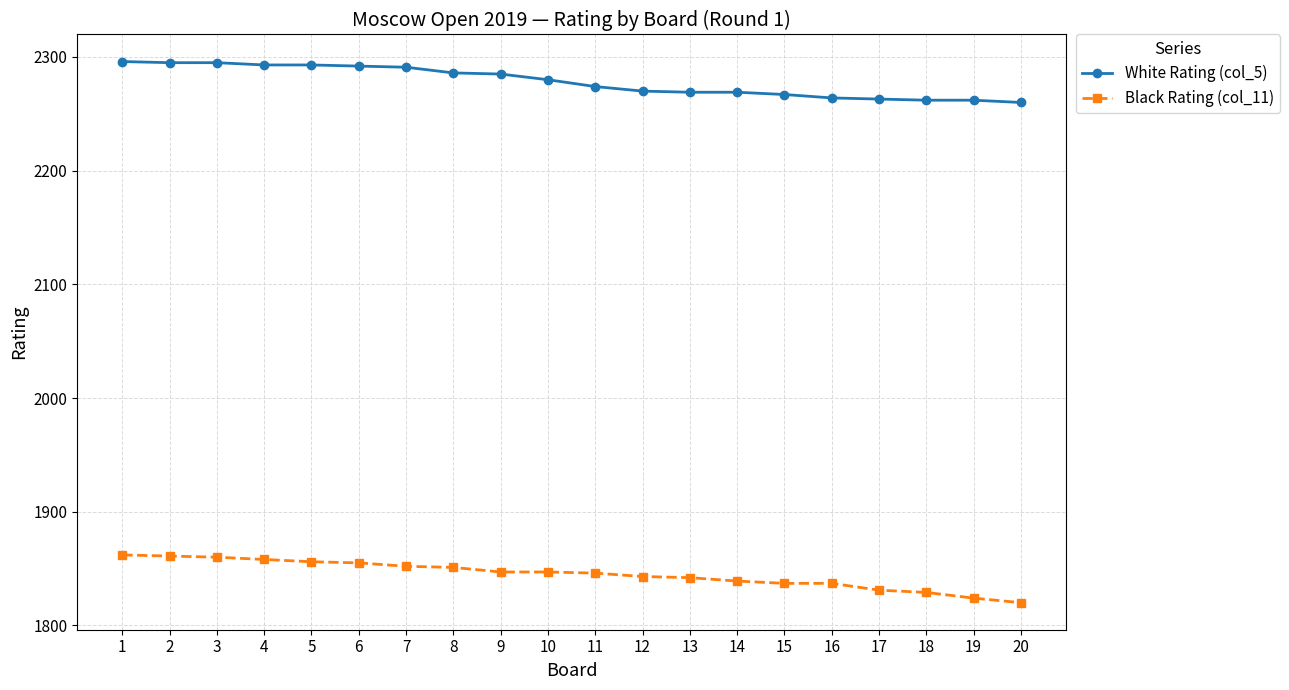

Which series has the largest total across all categories?

White Rating (col_5)